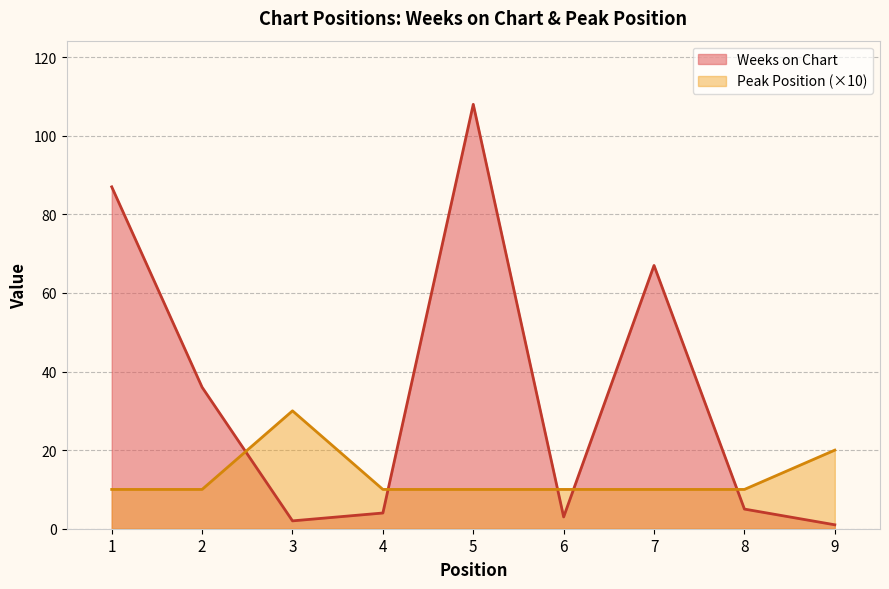

Is the value of Peak Position at 1 greater than the value of Weeks on Chart at 6?

Yes